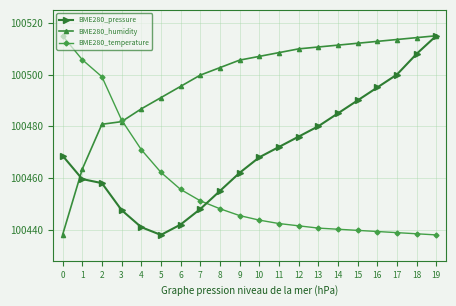

What is the lowest value of the BME280_humidity series?

100438.0